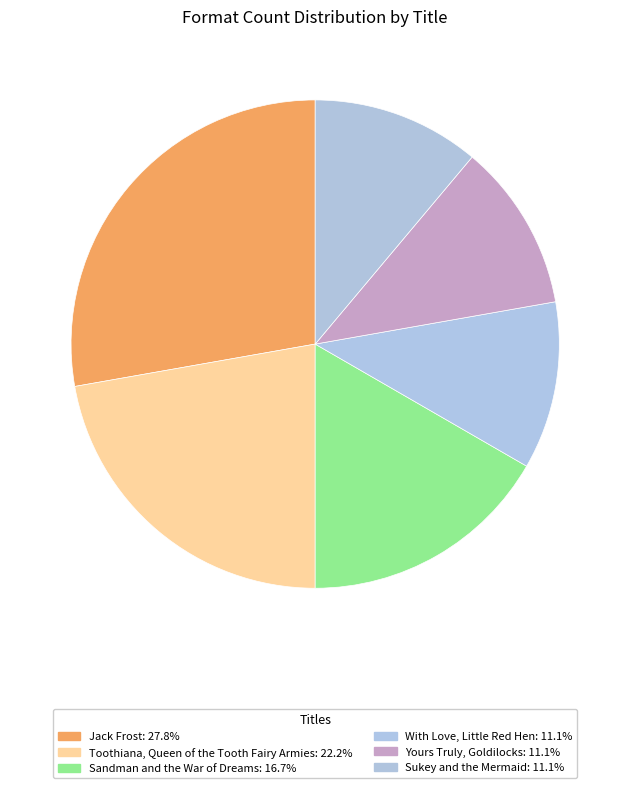

Combined, do With Love, Little Red Hen and Sukey and the Mermaid account for over 50%?

No